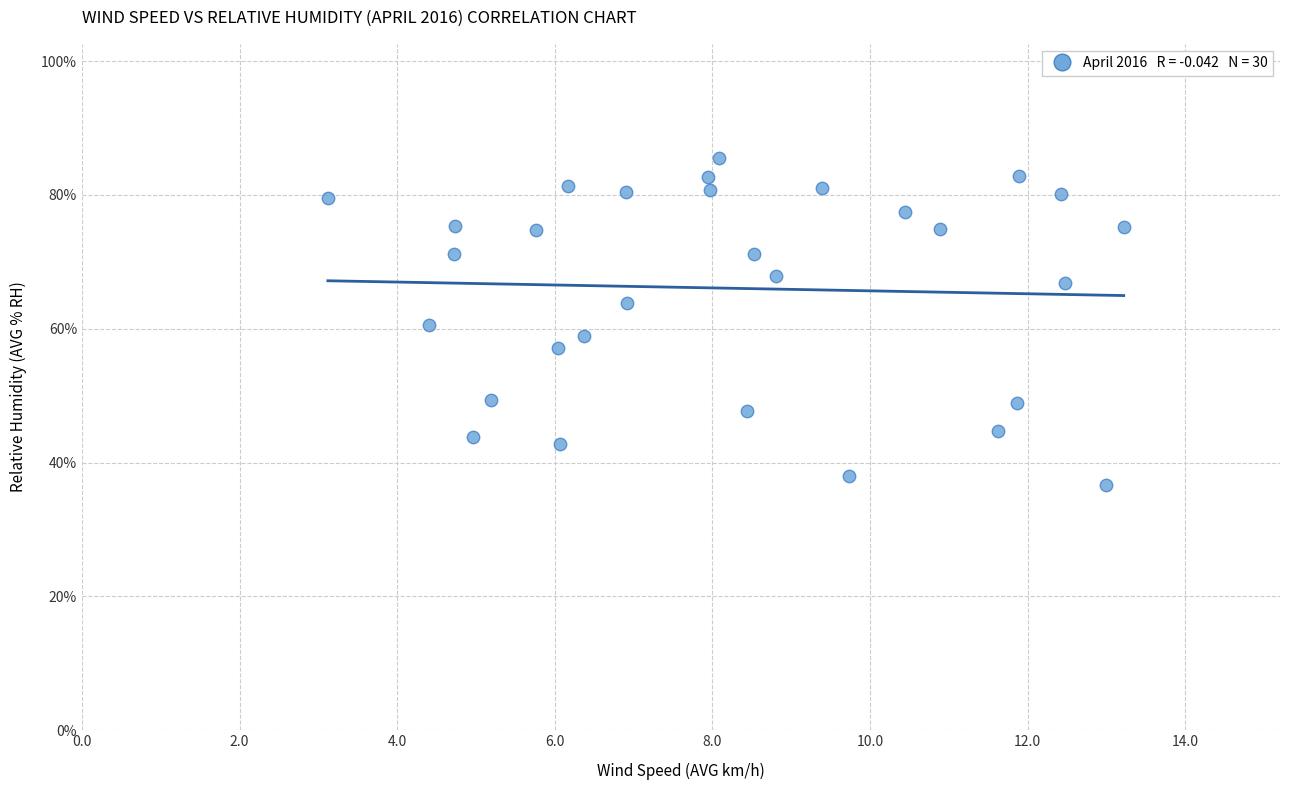

What is the range of X values (max minus min)?

10.1